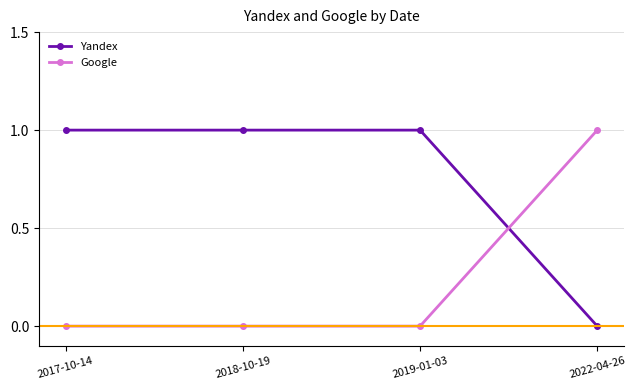

What is the value of the Yandex point at the 2nd from the left?

1